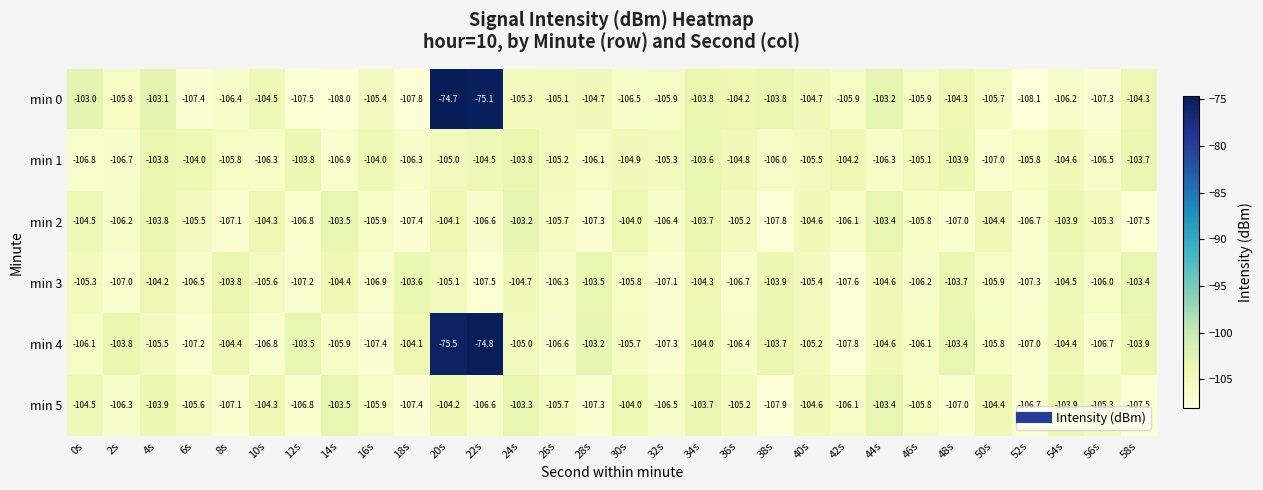

At which category is the sum across all series the highest?

20s